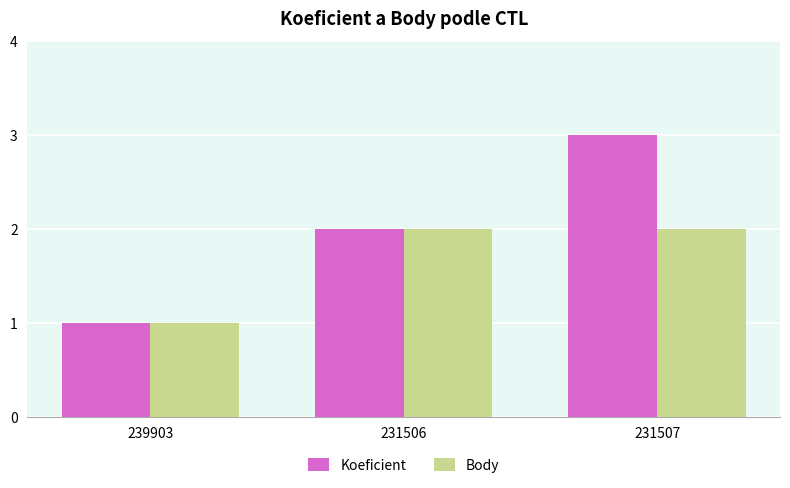

True or false: Body has a value of 0 at 239903.

False